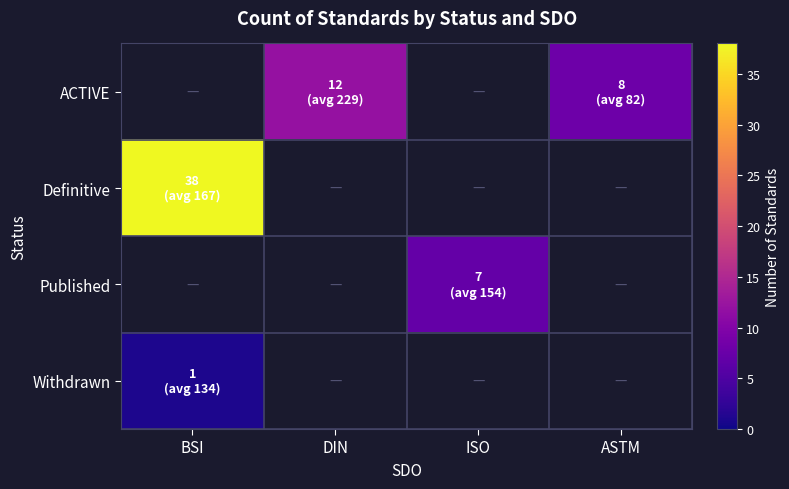

At which category does the chart reach its minimum across all series?

BSI